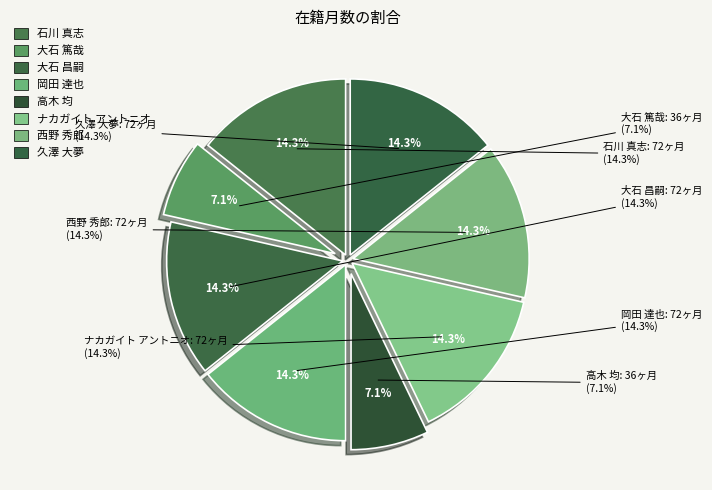

What percentage is the 高木 均 slice, to the nearest percent?

7%